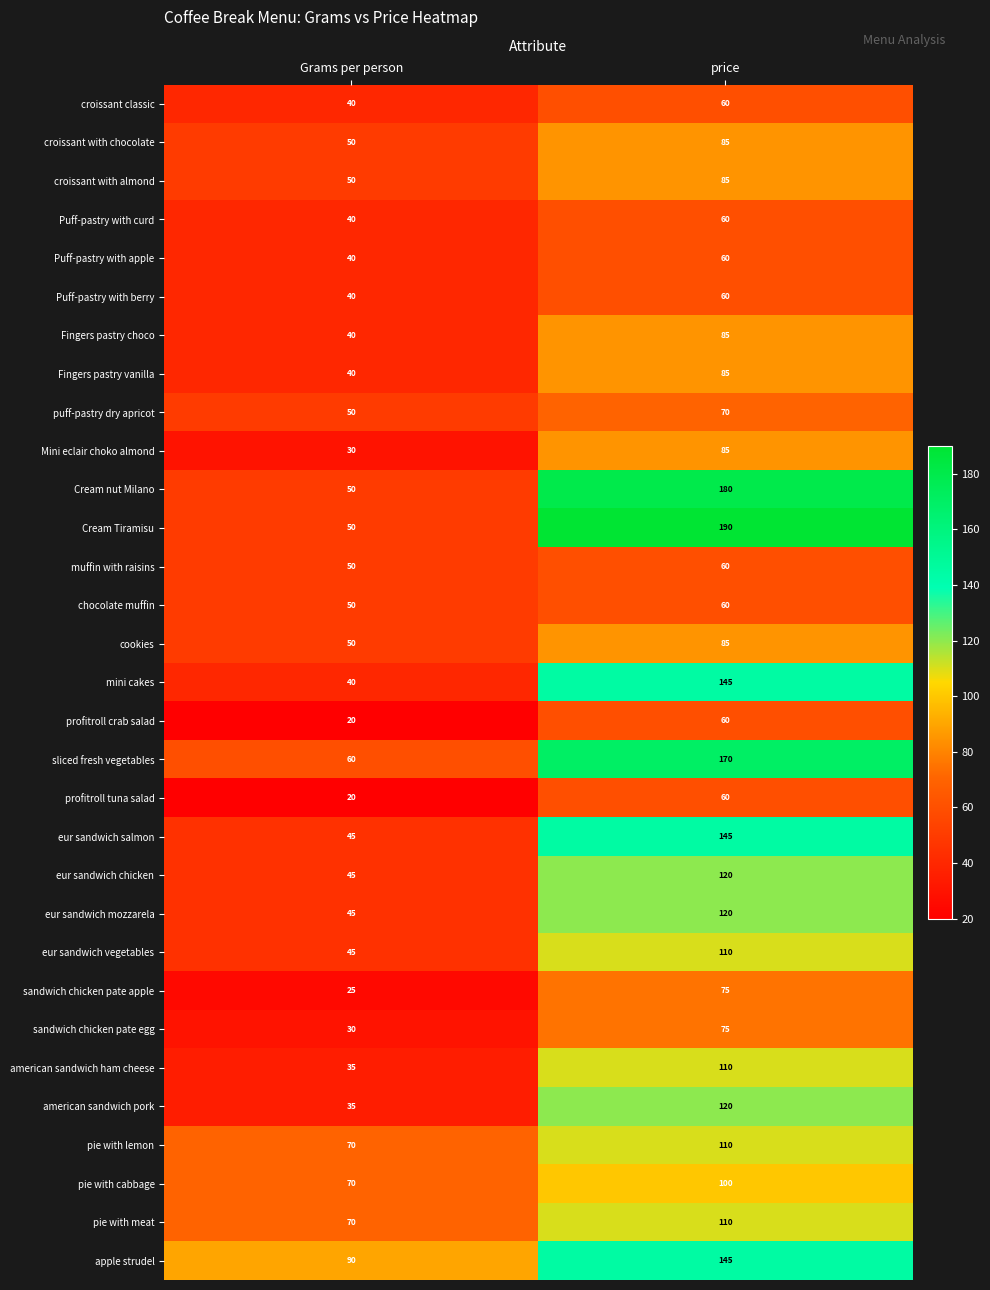

Which series has the widest spread of values?

Cream Tiramisu